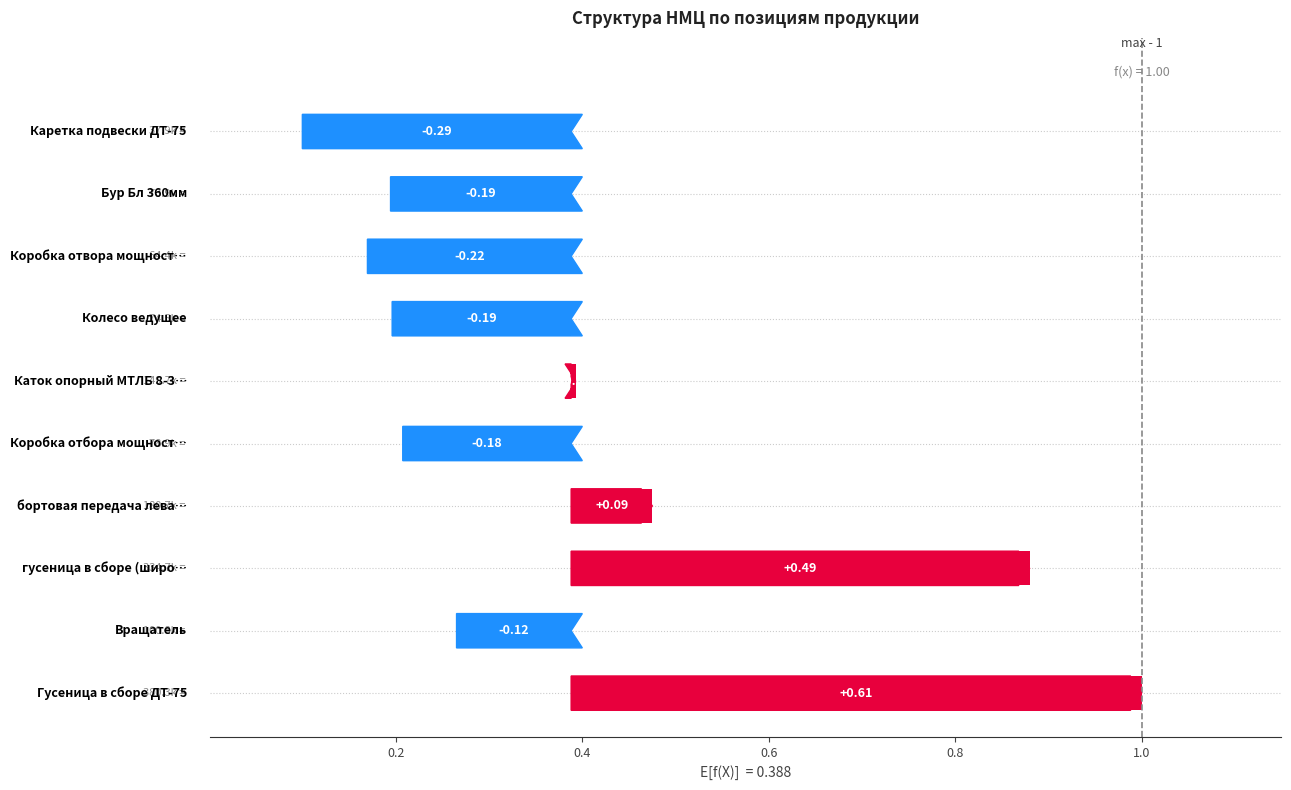

How many data points are less than 0?

6